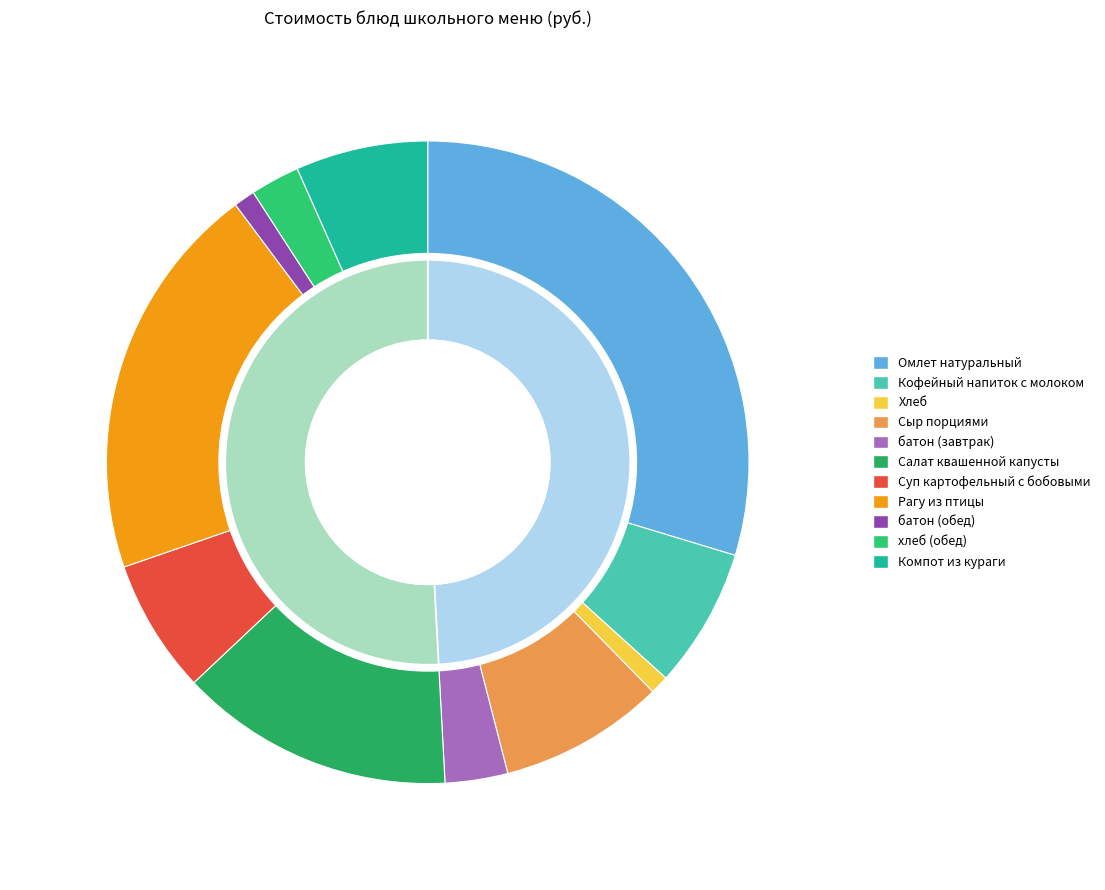

The хлеб (обед) slice represents 16% of the pie. True or false?

False